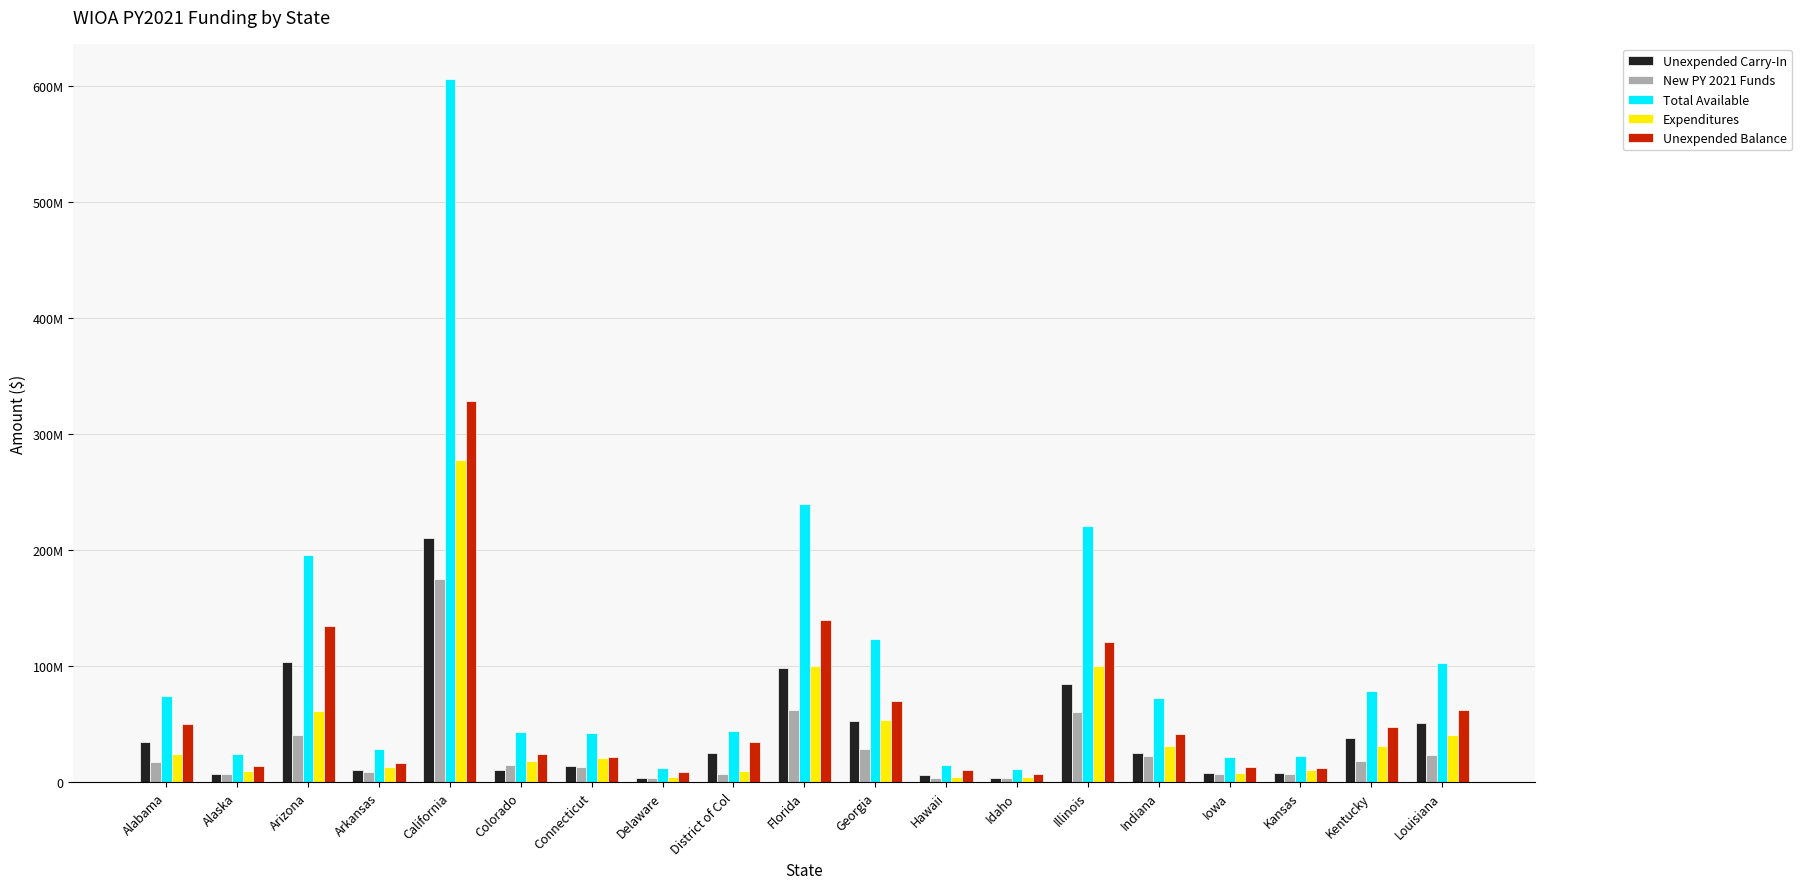

Is the value of Total Available at Arkansas greater than the value of New PY 2021 Funds at Hawaii?

Yes